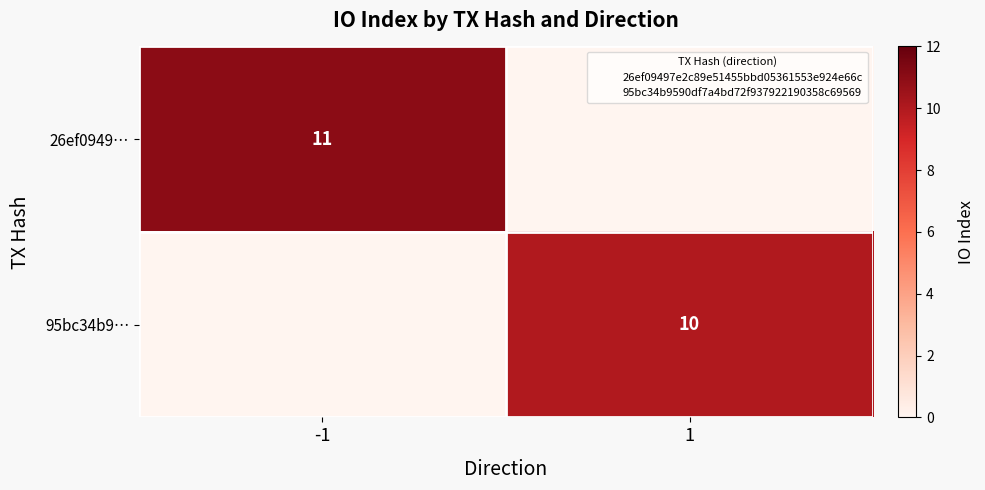

At which label does 26ef0949… reach its peak?

-1